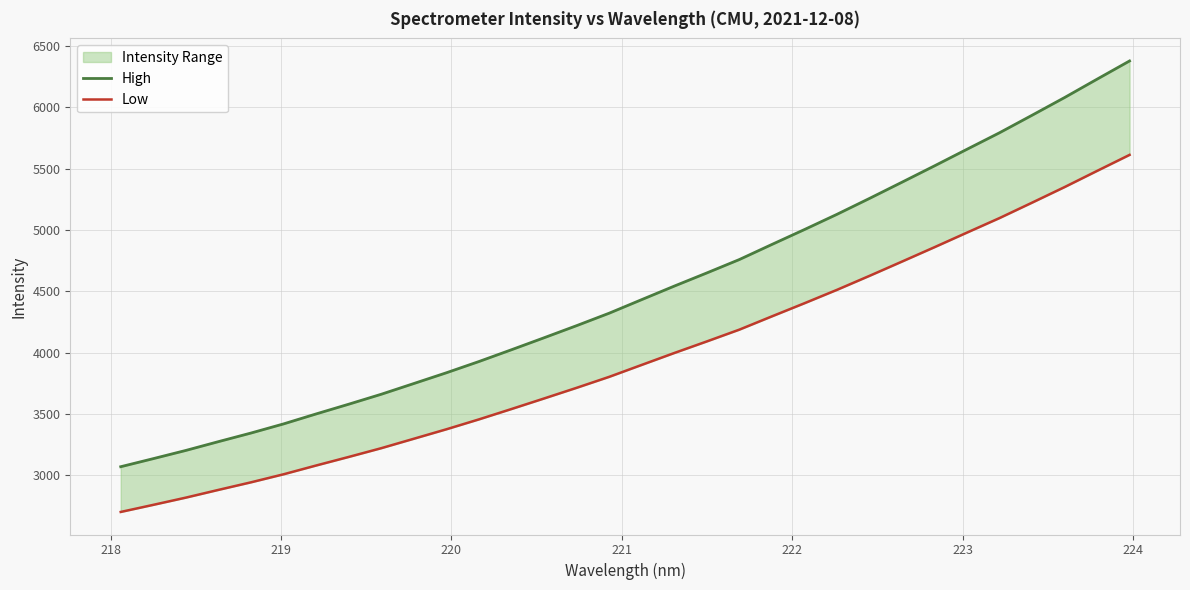

True or false: High has more than 1 interior local peaks.

False